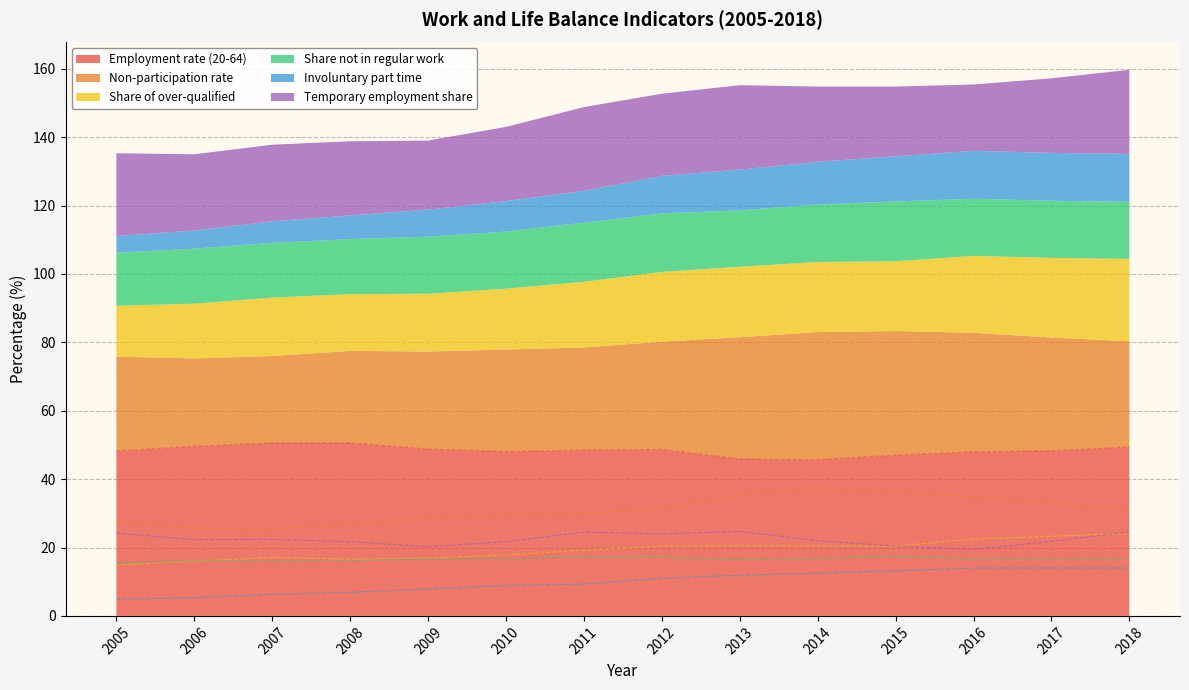

How many lines are shown in the chart?

6